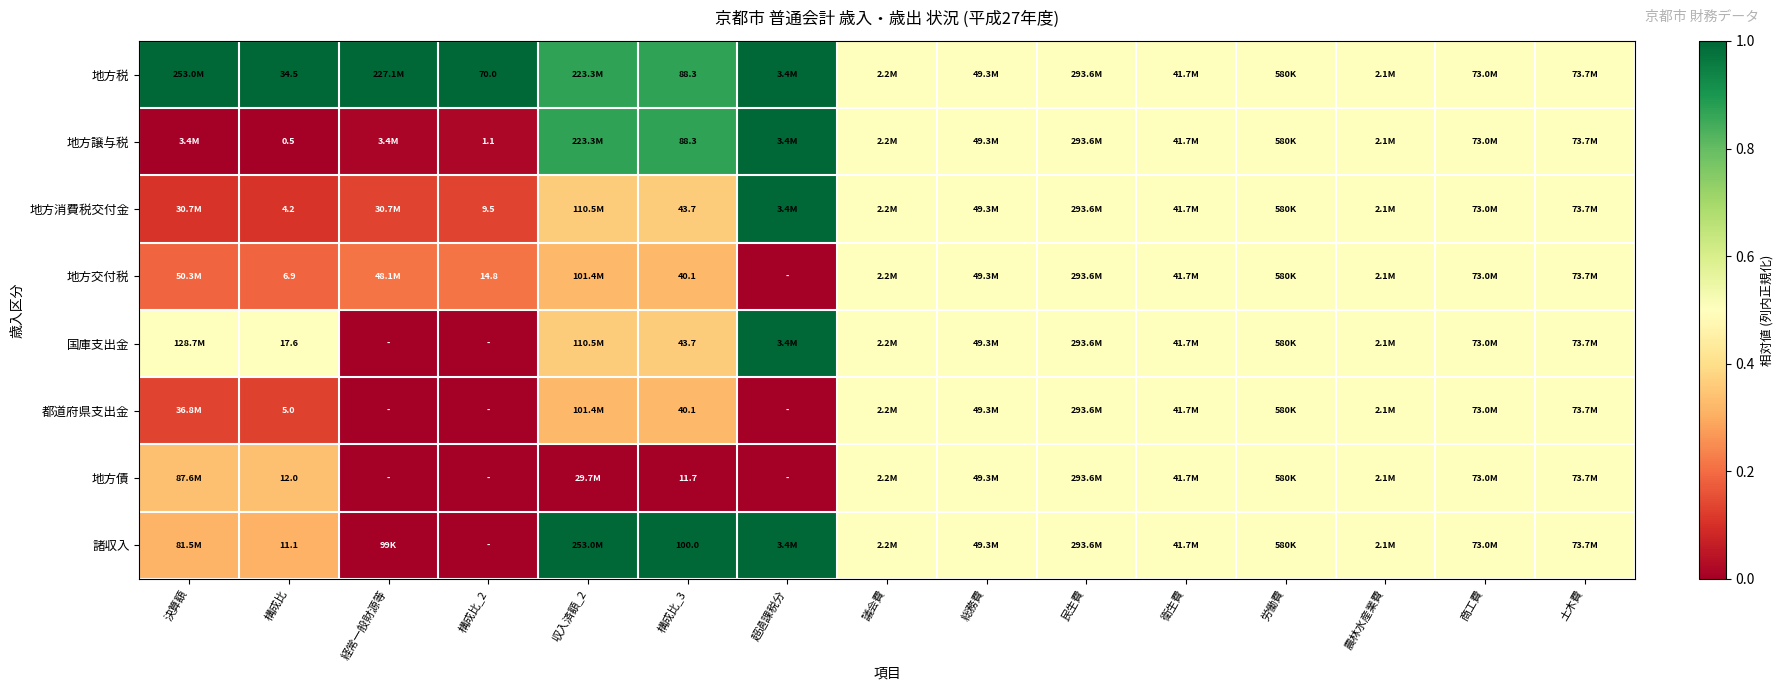

Is the value of 地方交付税 at 構成比_2 greater than the value of 地方税 at 構成比_3?

No